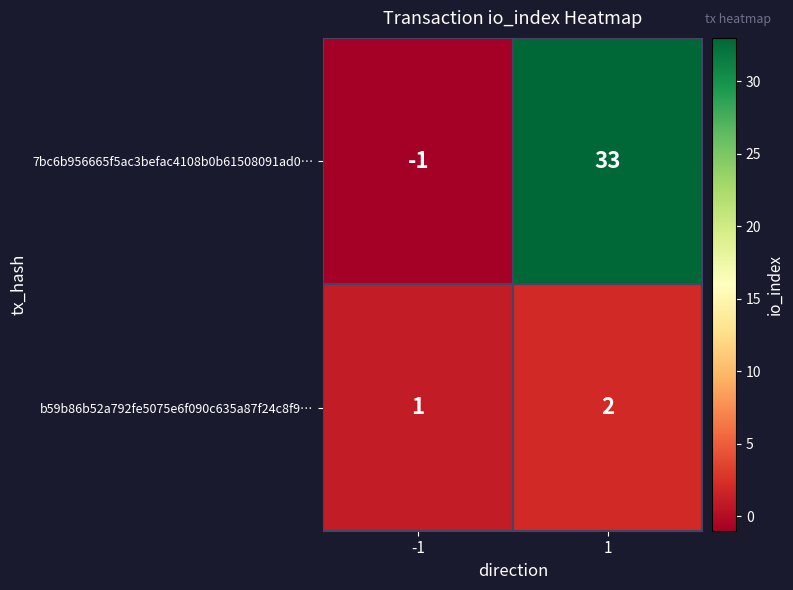

What is the sum of all b59b86b52a792fe5075e6f090c635a87f24c8f9… values?

3